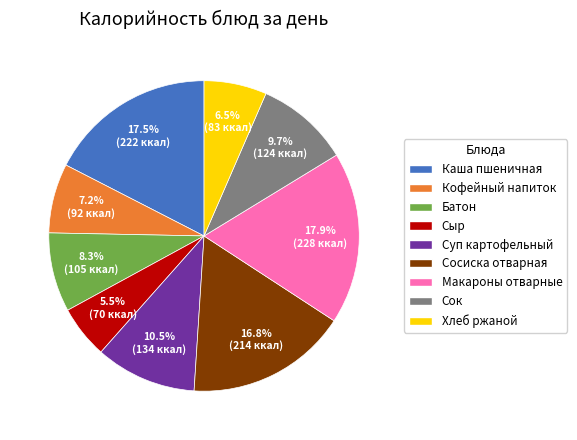

Is there any slice that represents more than half of the pie?

No